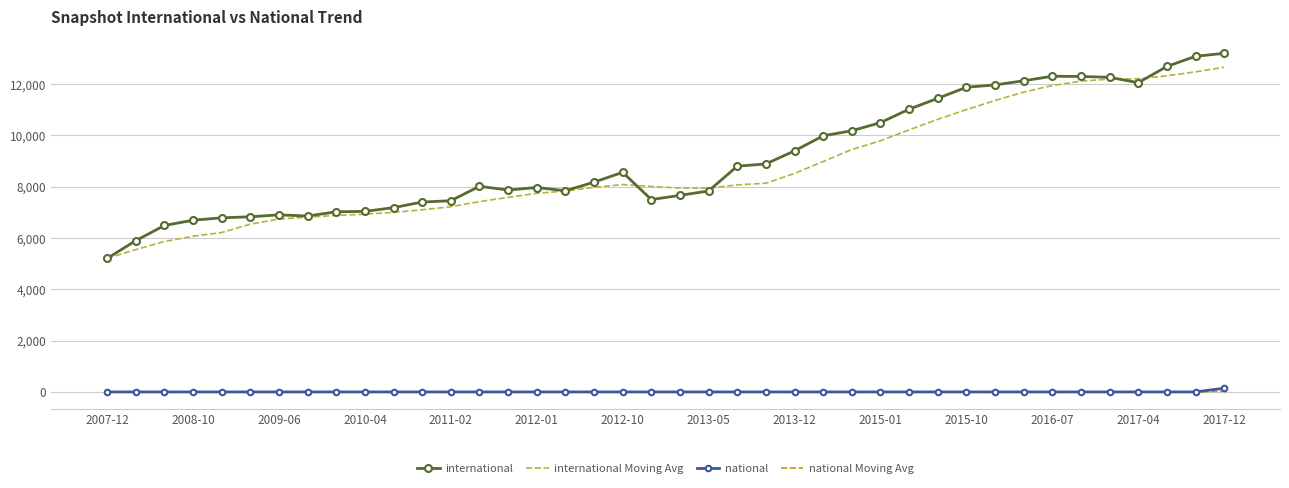

True or false: national Moving Avg and international cross at least once.

False